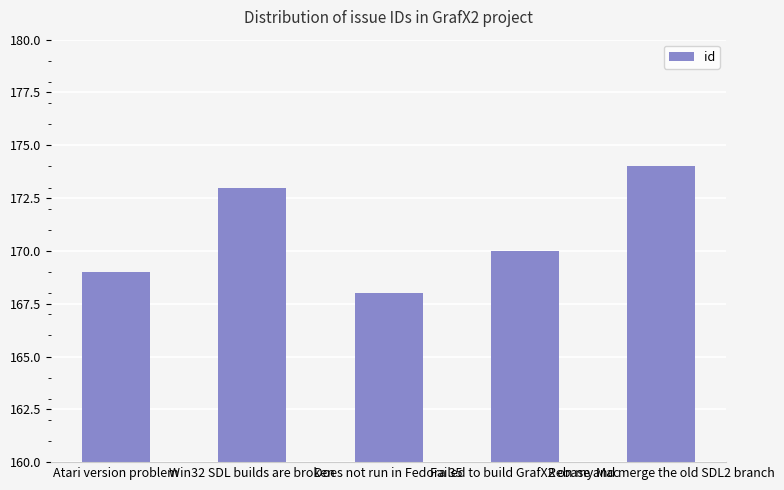

Which has a higher value, Rebase and merge the old SDL2 branch or Win32 SDL builds are broken?

Rebase and merge the old SDL2 branch